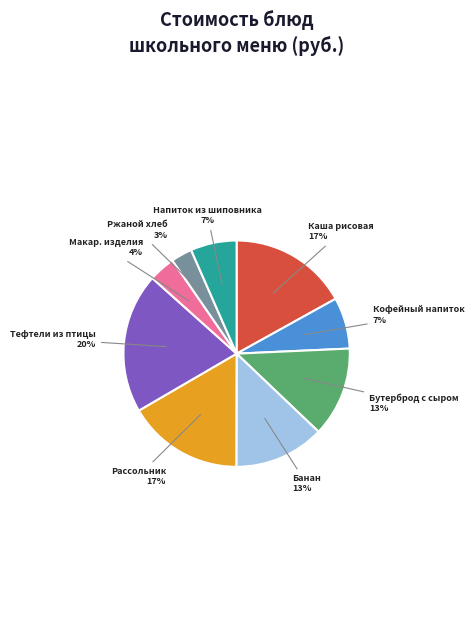

Does Банан represent more than half of the total?

No